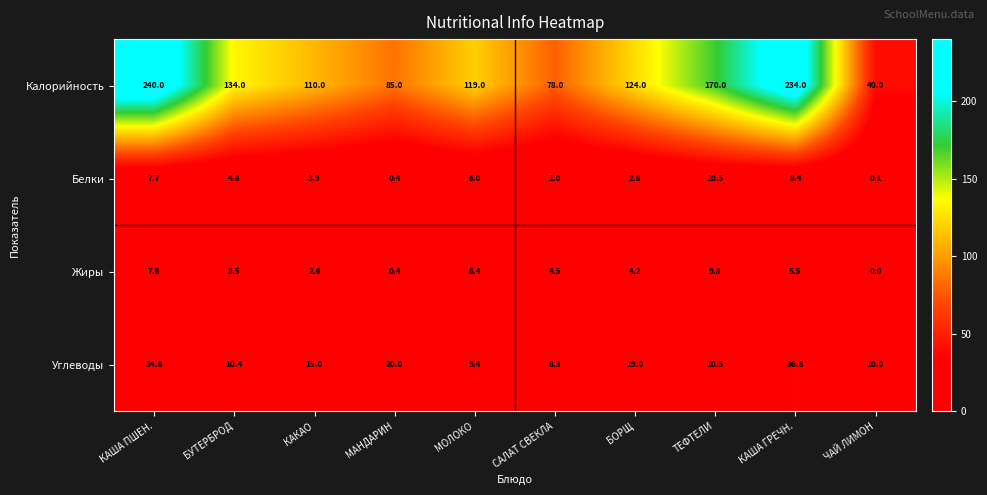

Read the Углеводы value at КАША ГРЕЧН..

36.8